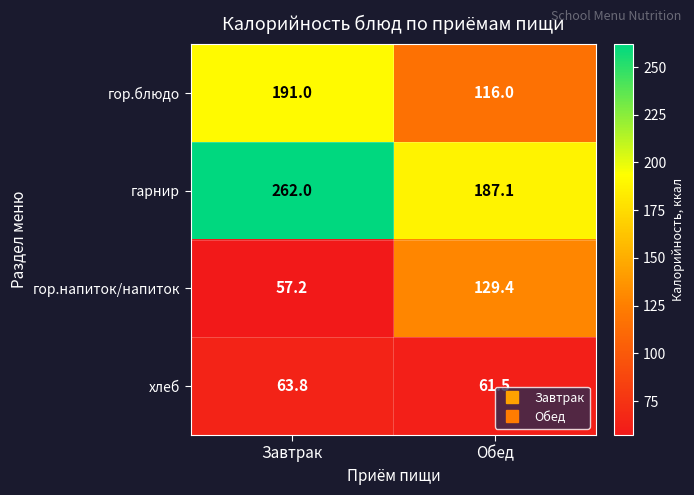

The гор.напиток/напиток series shows 57.2 at Завтрак. True or false?

True